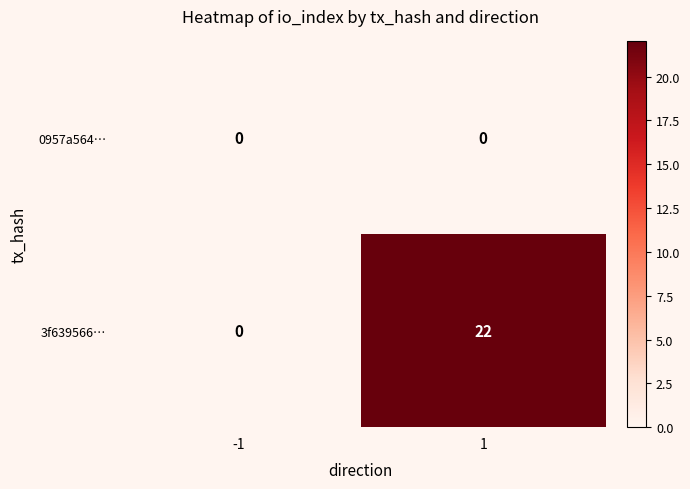

Reading left to right, what are all the values shown in this chart?

0957a564…: 0	0
3f639566…: 0	22